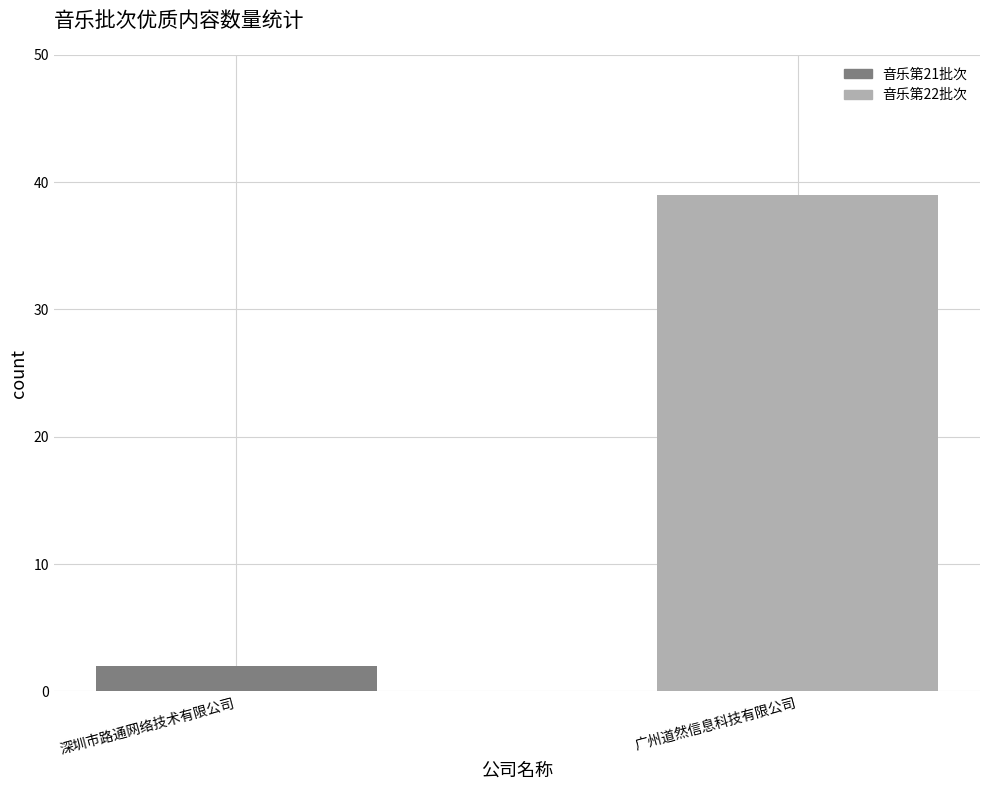

List the series in order of their peak value, lowest first.

音乐第21批次, 音乐第22批次